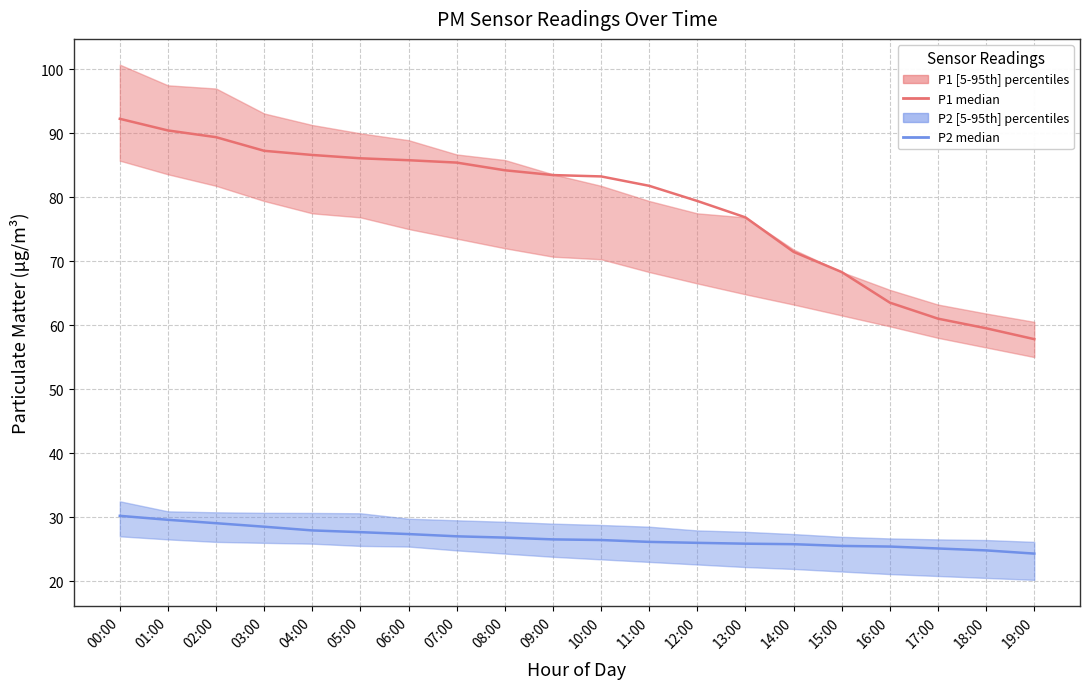

What is the sum of the P1 median values at 02:00 and 12:00?

168.7